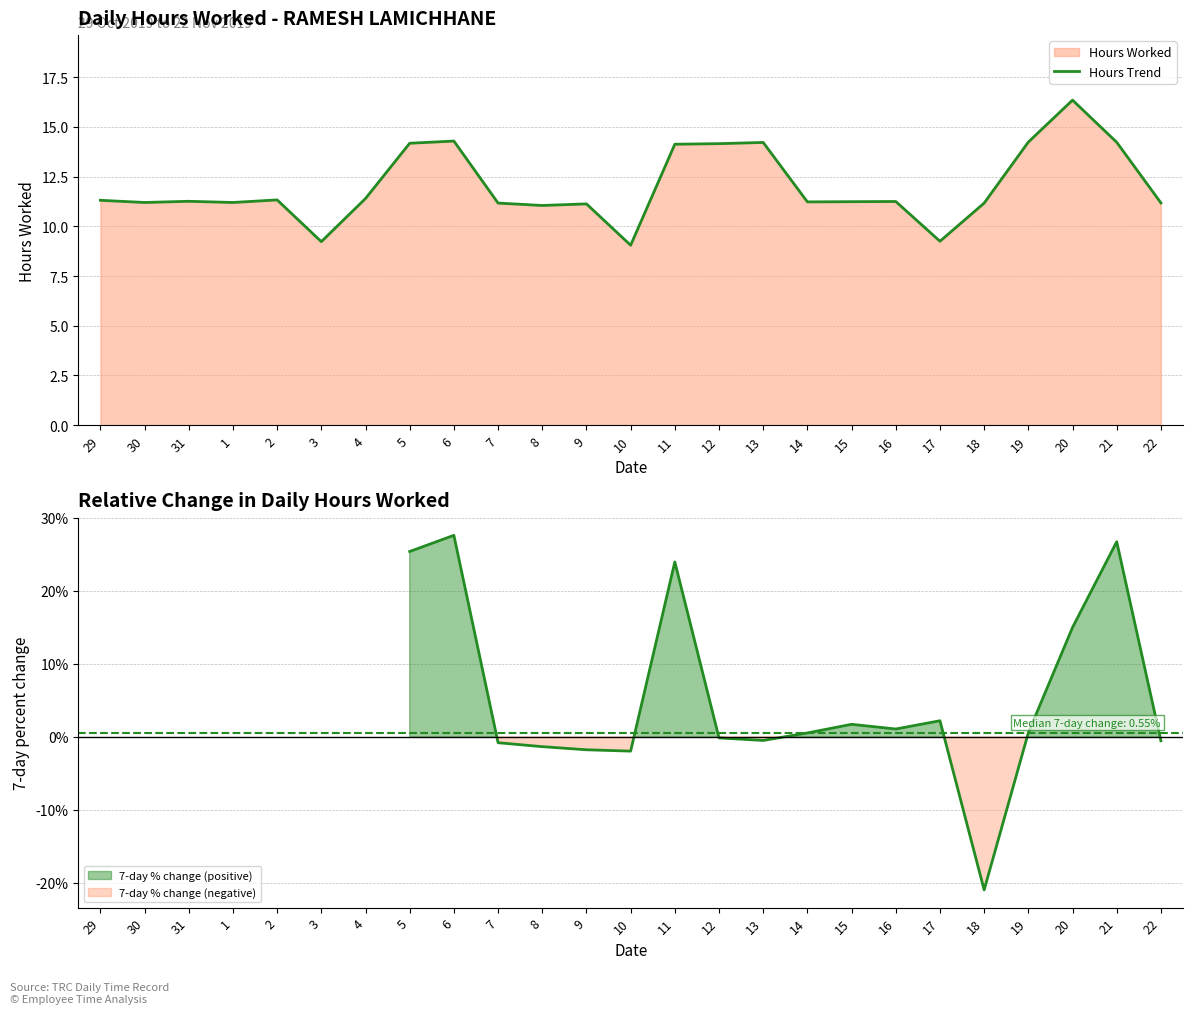

True or false: there are more than 2 points higher than both neighbors.

True